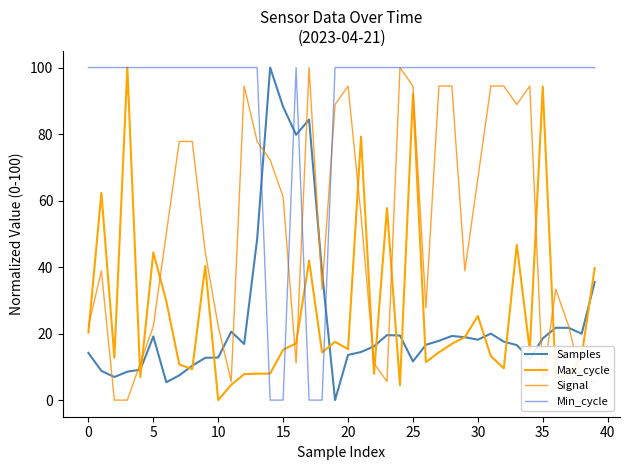

What is the sum of all Max_cycle values?

1060.7